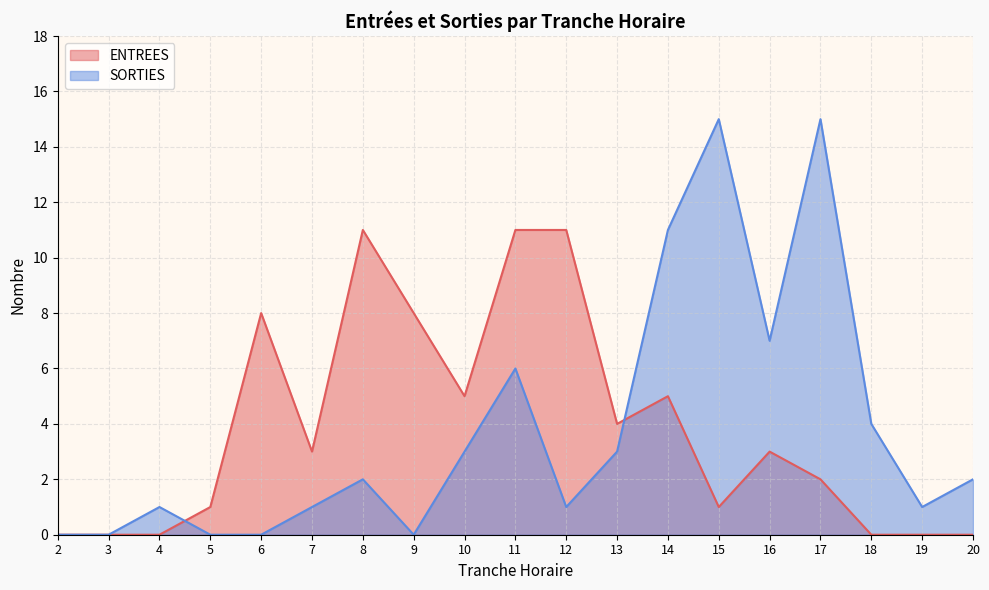

How many positive values does the ENTREES series have?

13